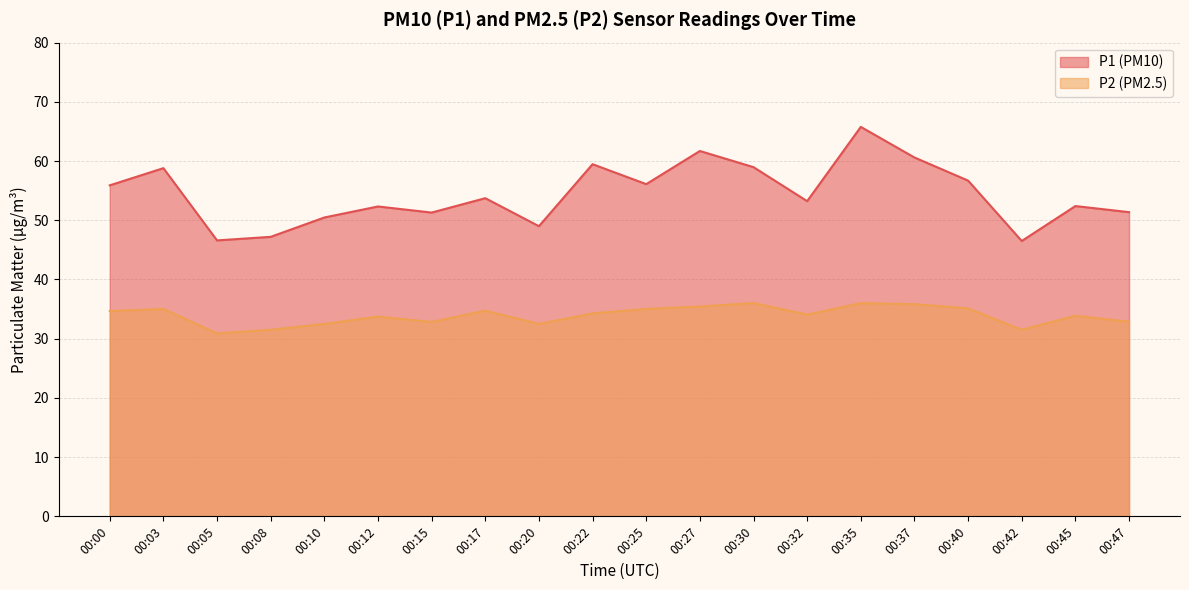

What is the difference between the maximum and minimum values in the P2 series?

5.1